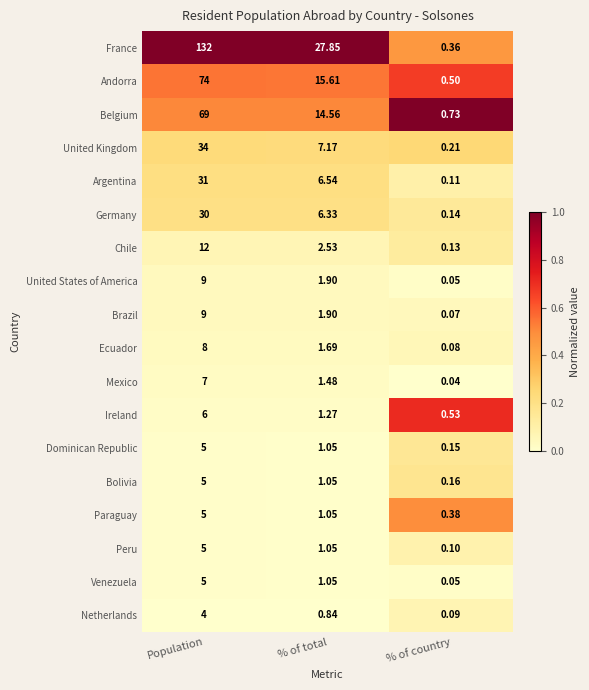

Which series has the widest spread of values?

France